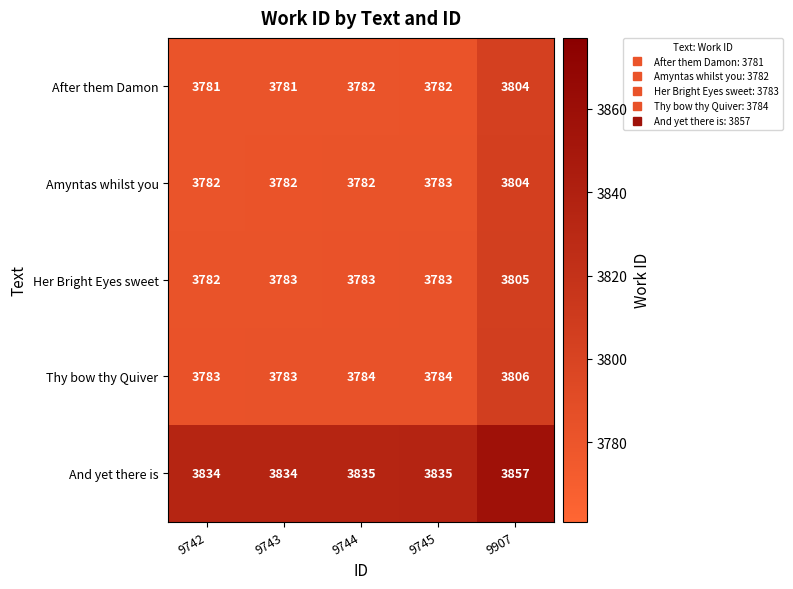

Reading left to right, extract all data points from this chart.

After them Damon: 9742=3781	9743=3781	9744=3782	9745=3782	9907=3804
Amyntas whilst you: 9742=3782	9743=3782	9744=3782	9745=3783	9907=3804
Her Bright Eyes sweet: 9742=3782	9743=3783	9744=3783	9745=3783	9907=3805
Thy bow thy Quiver: 9742=3783	9743=3783	9744=3784	9745=3784	9907=3806
And yet there is: 9742=3834	9743=3834	9744=3835	9745=3835	9907=3857